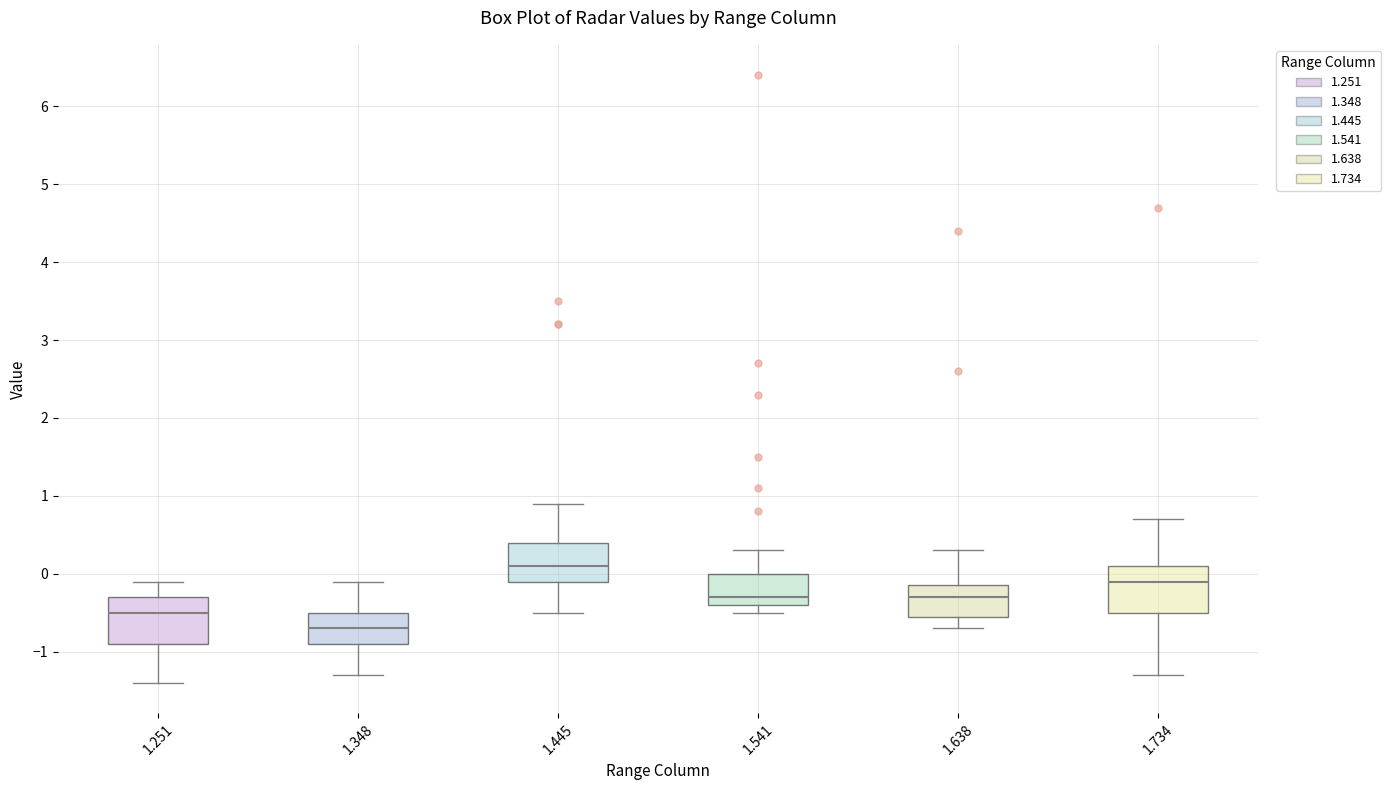

Reading left to right, transcribe this box plot: for each box, give where its median line is, the range the box spans, and where its two whiskers end, as read against the y-axis. The values are not printed on the chart, so give them approximately, as read against the axis.

1.251: median -0.5, box -0.9 to -0.3, whiskers -1.4 to -0.1
1.348: median -0.7, box -0.9 to -0.5, whiskers -1.3 to -0.1
1.445: median 0.1, box -0.1 to 0.4, whiskers -0.5 to 0.9
1.541: median -0.3, box -0.4 to 0.0, whiskers -0.5 to 0.3
1.638: median -0.3, box -0.5 to -0.1, whiskers -0.7 to 0.3
1.734: median -0.1, box -0.5 to 0.1, whiskers -1.3 to 0.7